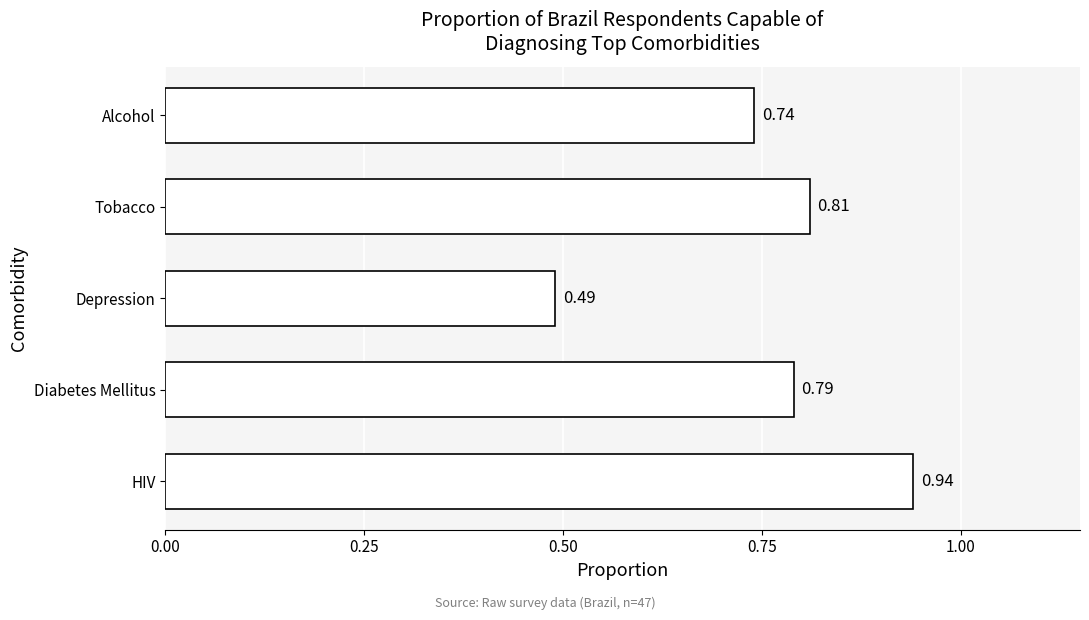

Between Alcohol and HIV, which is larger?

HIV